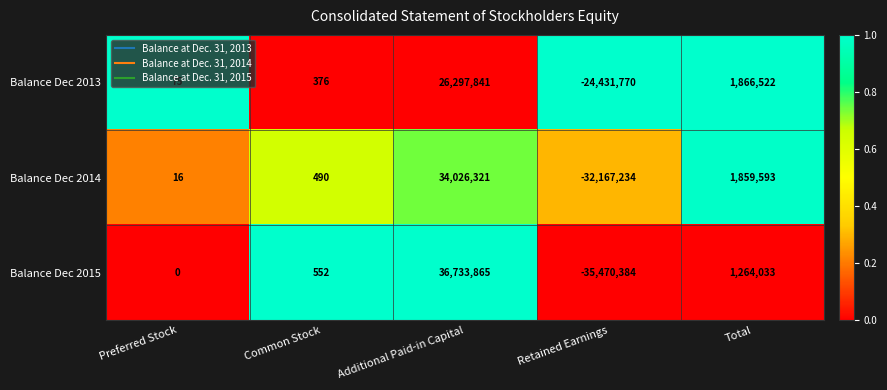

How many categories are shown in the chart?

5